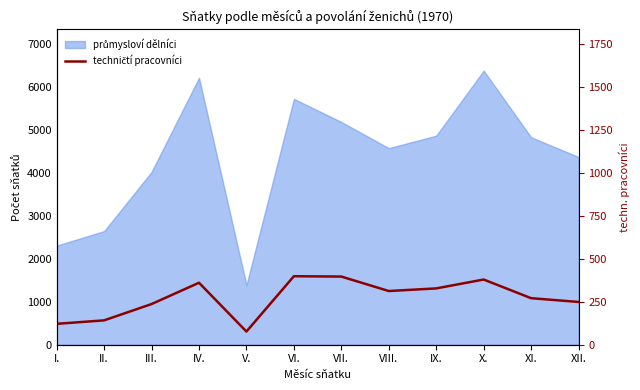

Which label corresponds to the largest value in the chart?

VI.